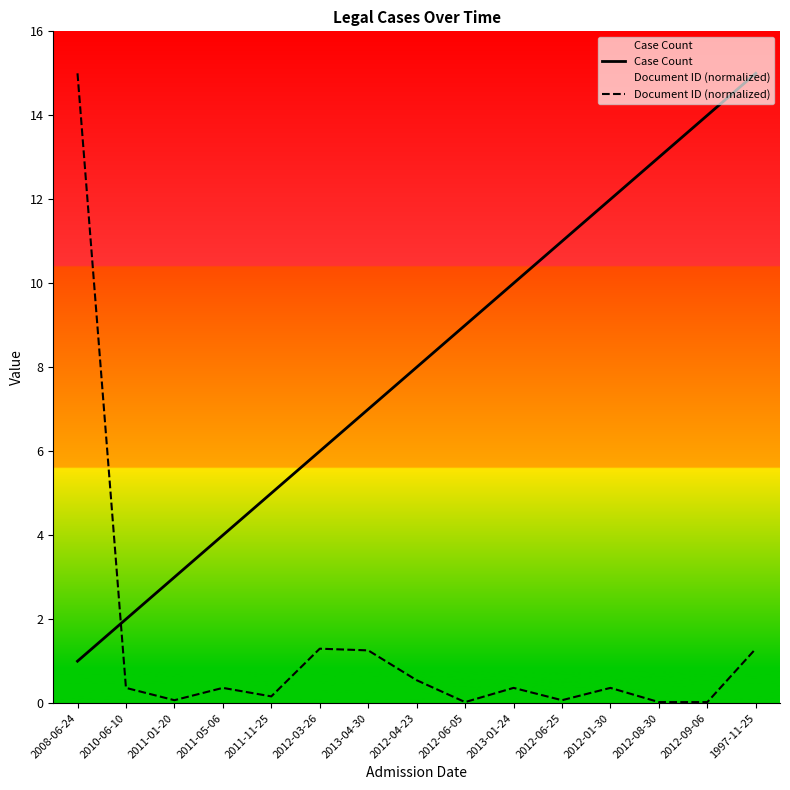

Count the number of data series in this chart.

2